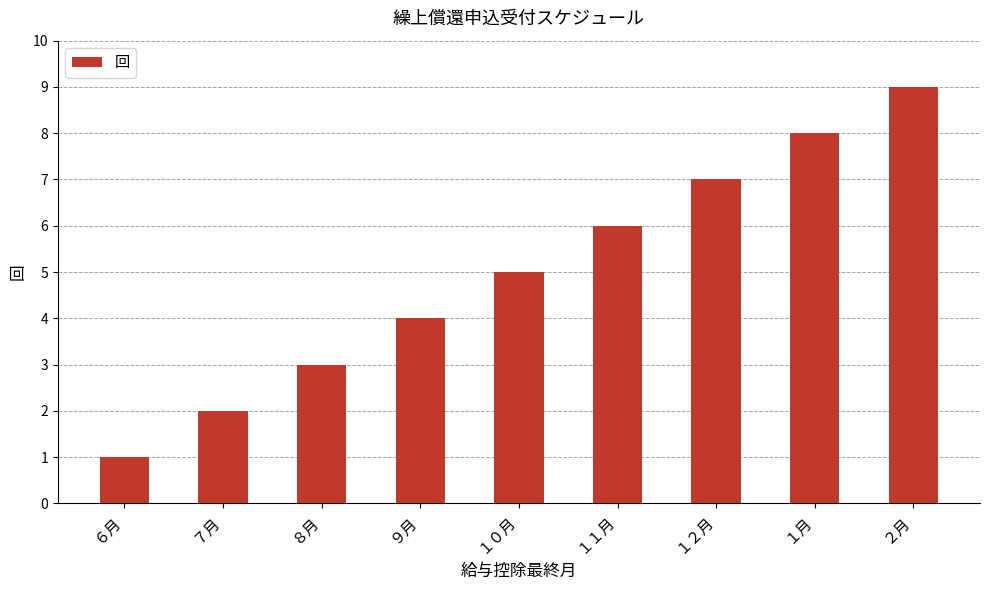

True or false: the data shows 8 at １月.

True